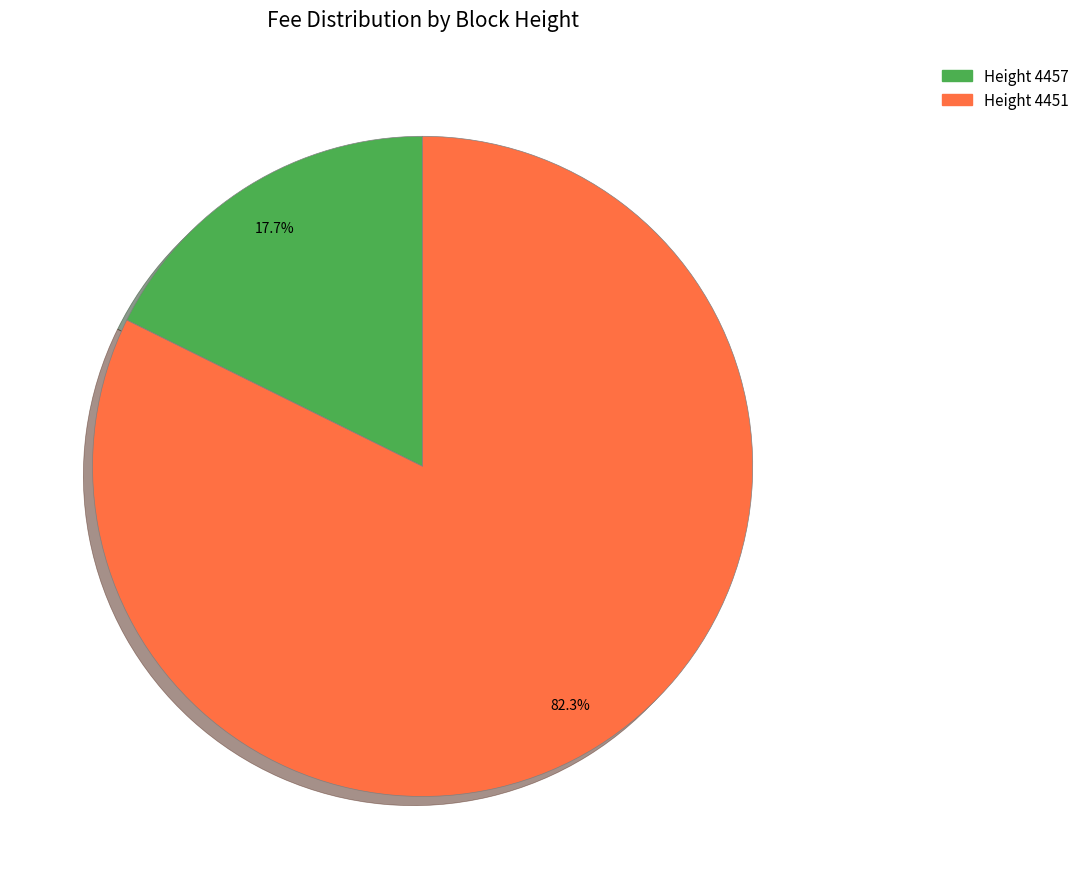

Is there a majority slice in this chart?

Yes